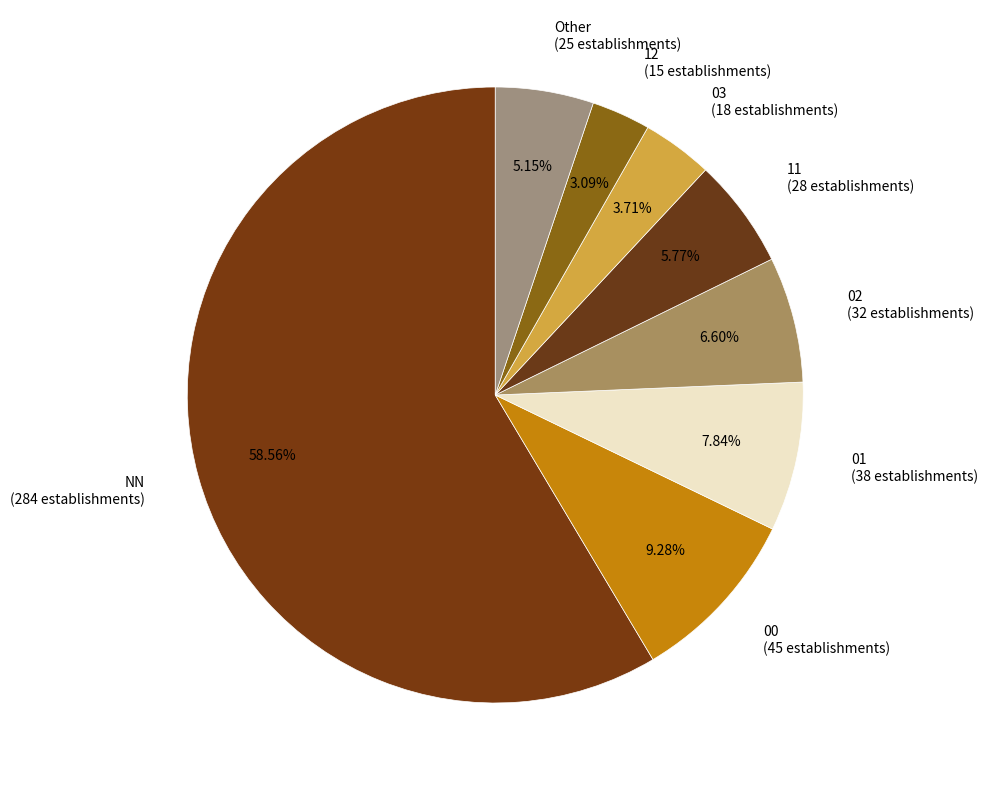

Rank the categories by value from lowest to highest.

12 (15 establishments), 03 (18 establishments), Other (25 establishments), 11 (28 establishments), 02 (32 establishments), 01 (38 establishments), 00 (45 establishments), NN (284 establishments)